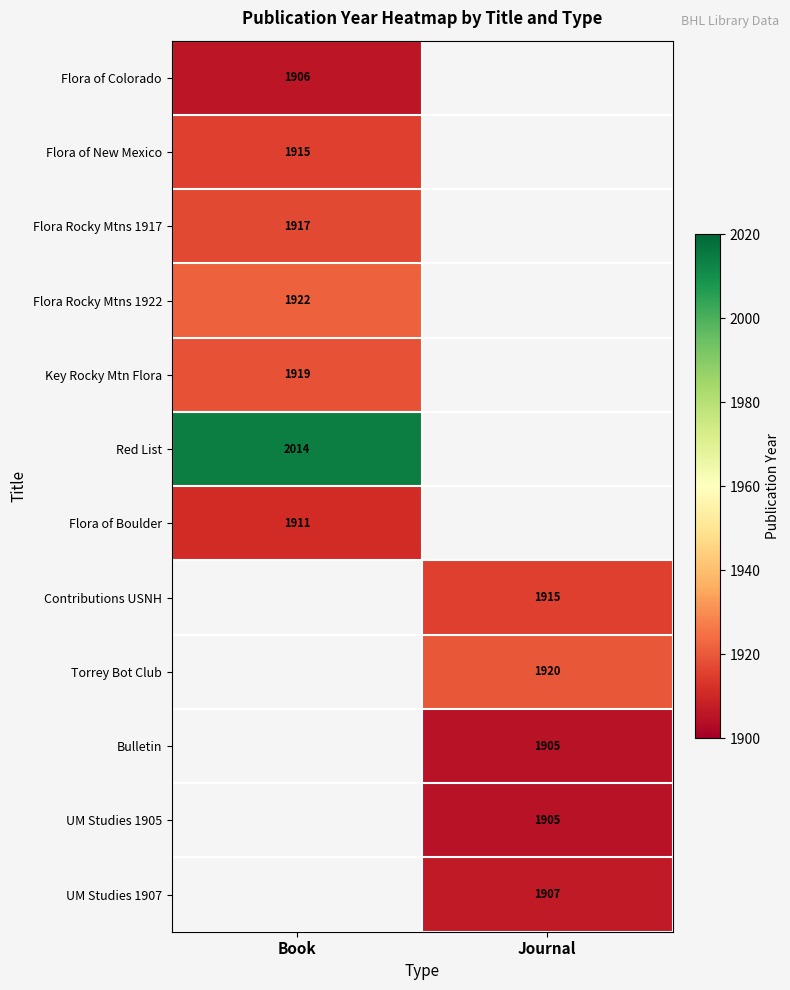

Count the number of categories in the chart.

2